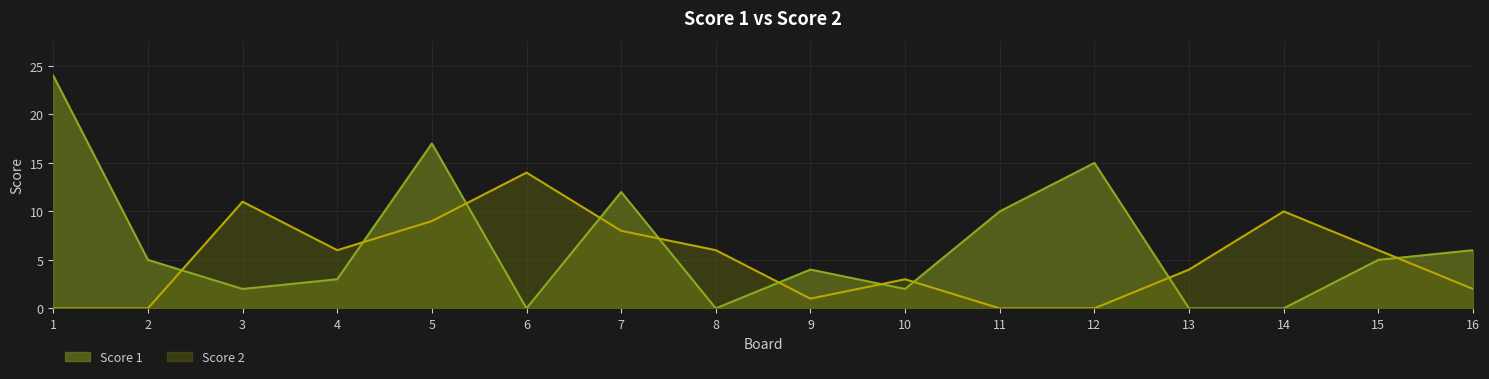

How many lines are shown in the chart?

2